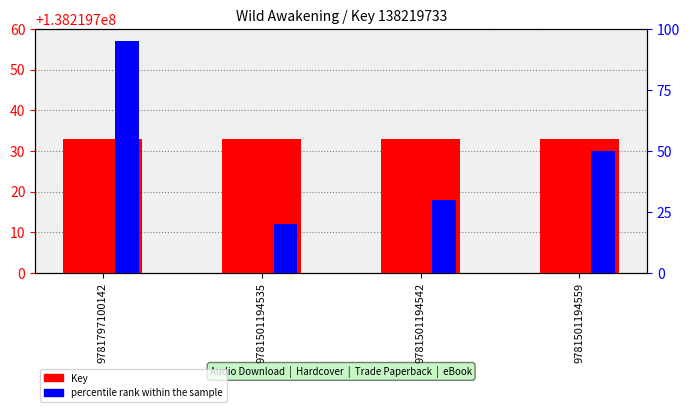

Rank the series at 9781501194535 from lowest to highest value.

percentile rank within the sample, Key